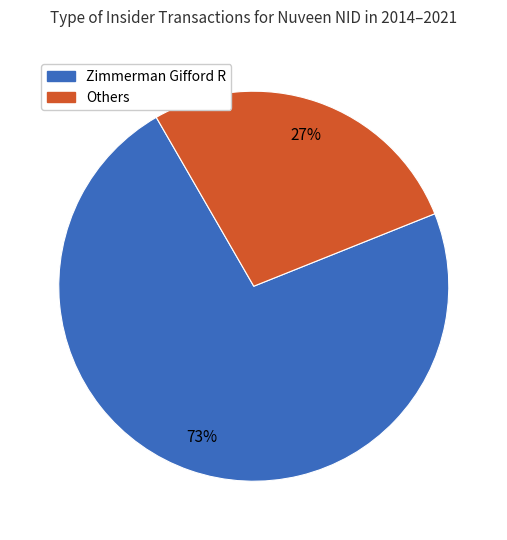

To the nearest percent, what is the average slice percentage?

50%